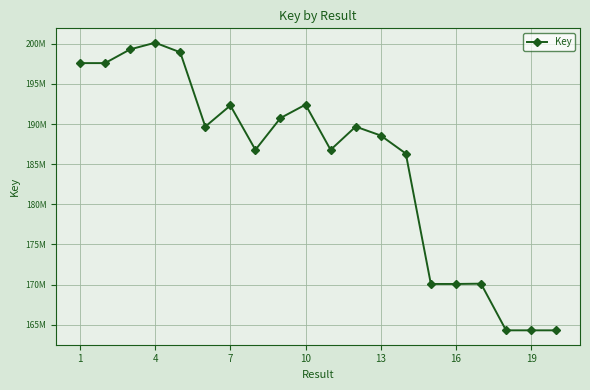

Which category has the lowest value across all series?

19